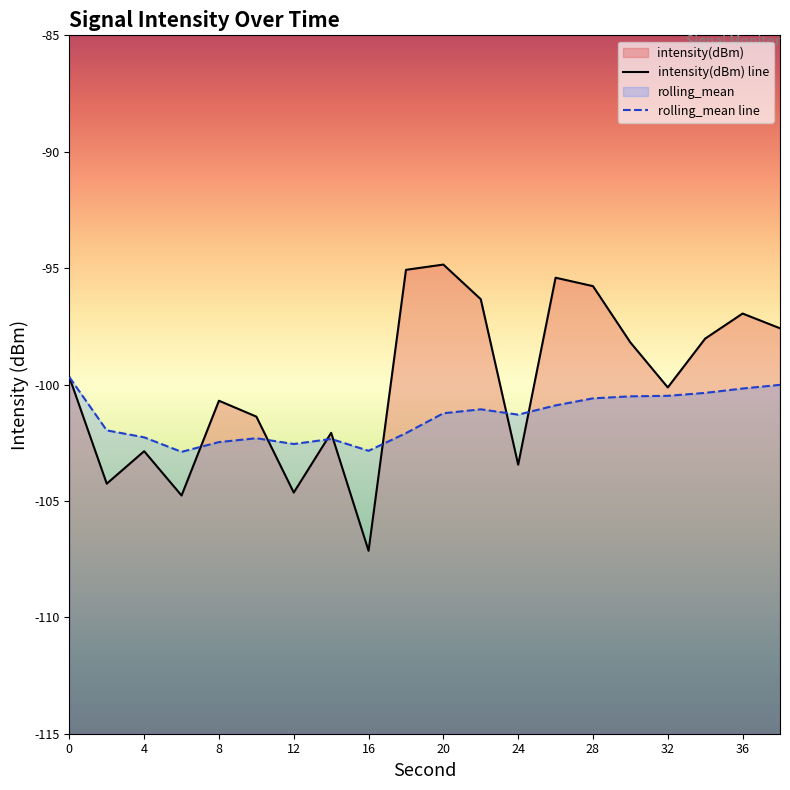

What is the value of the rolling_mean point at the 7th from the left?

-102.6